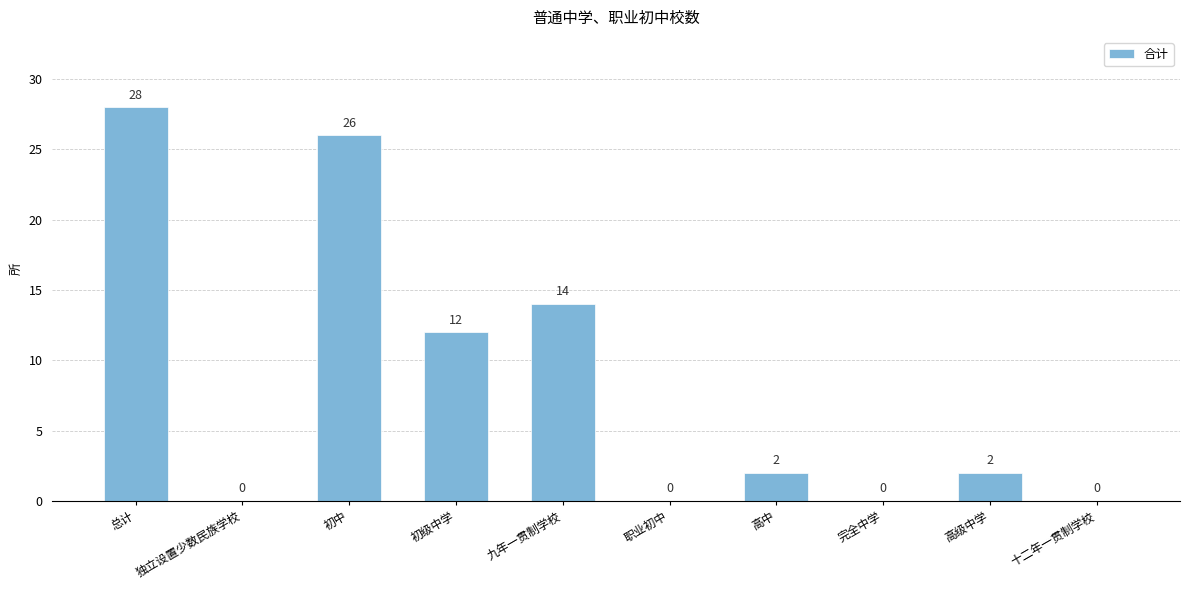

What is the average value?

8